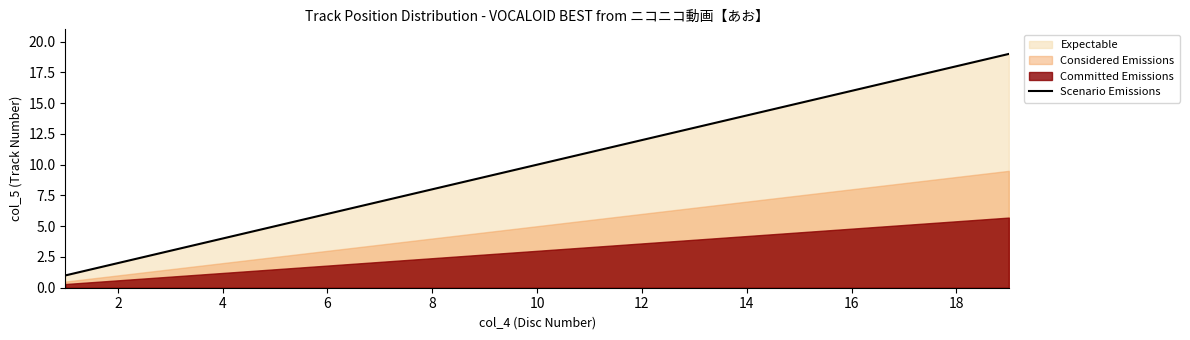

Reading left to right, list all the values displayed in this chart.

1	2	3	4	5	6	7	8	9	10	11	12	13	14	15	16	17	18	19